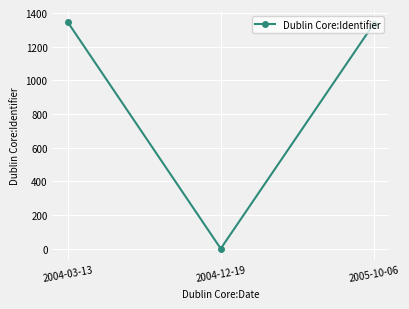

What is the change in value from 2004-12-19 to 2005-10-06?

+1336